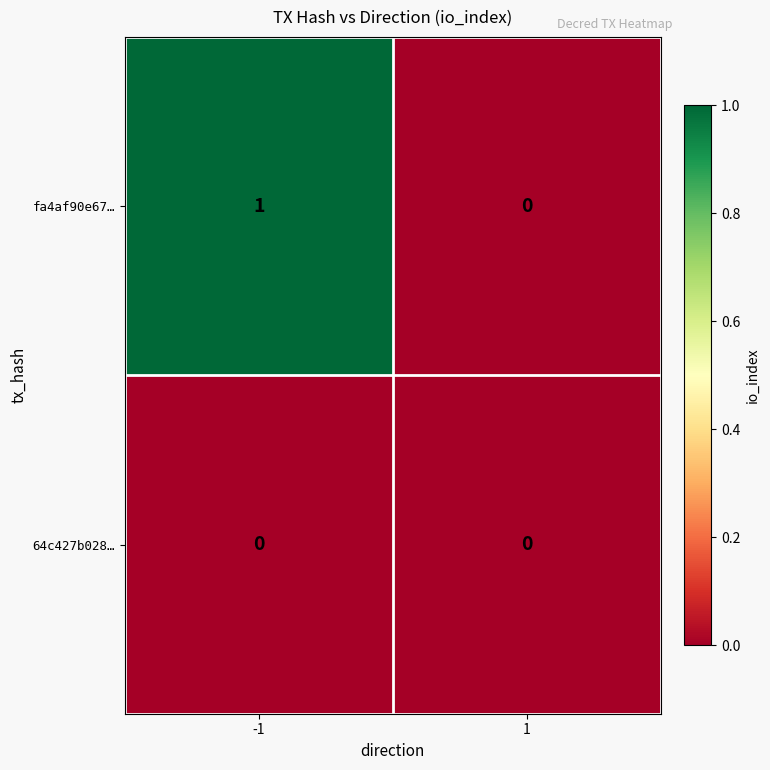

Which series has the largest total across all categories?

fa4af90e67…